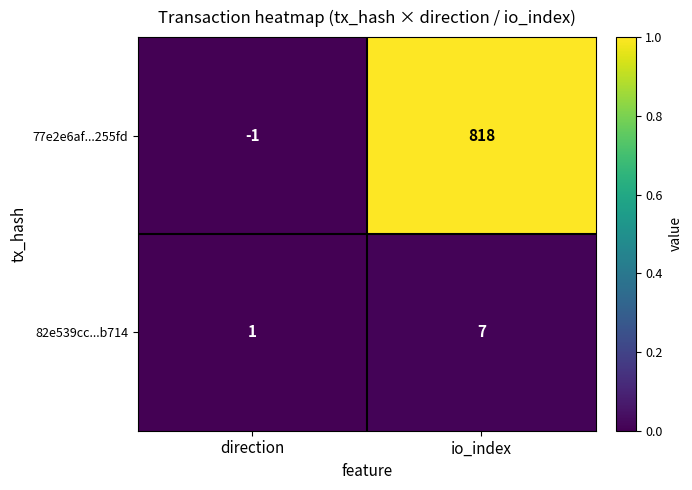

Rank the series by their average value, from highest to lowest.

77e2e6af...255fd, 82e539cc...b714